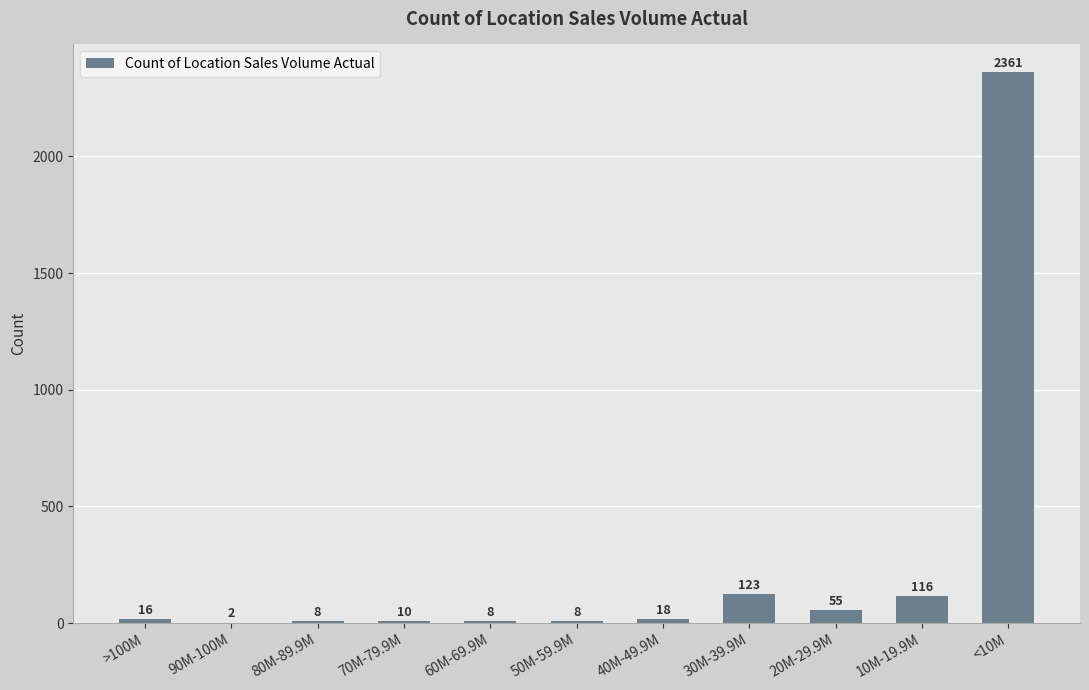

The chart shows a value of 18 at 40M-49.9M. True or false?

True